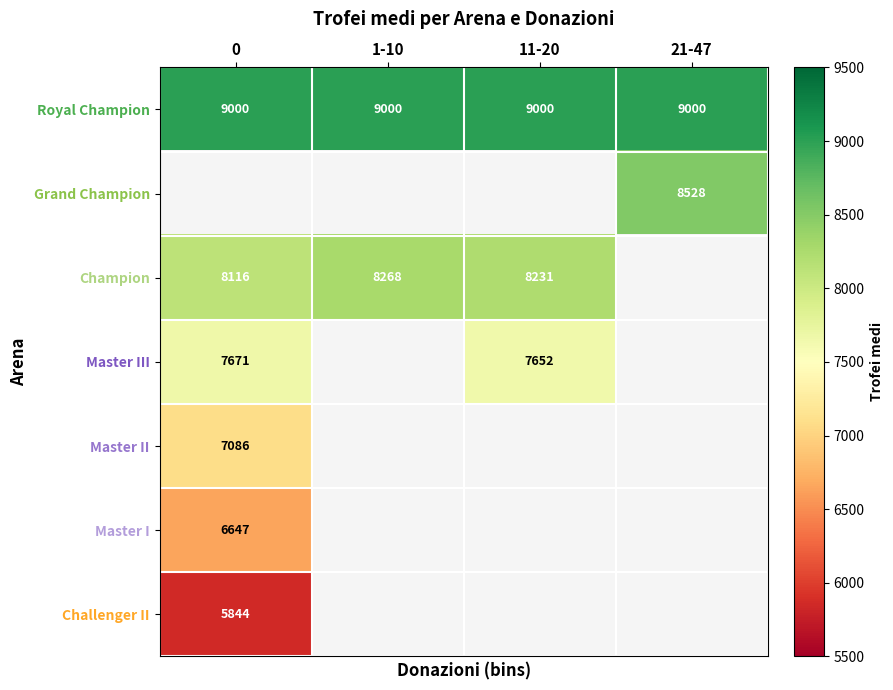

At how many categories does at least one series exceed 7544?

4